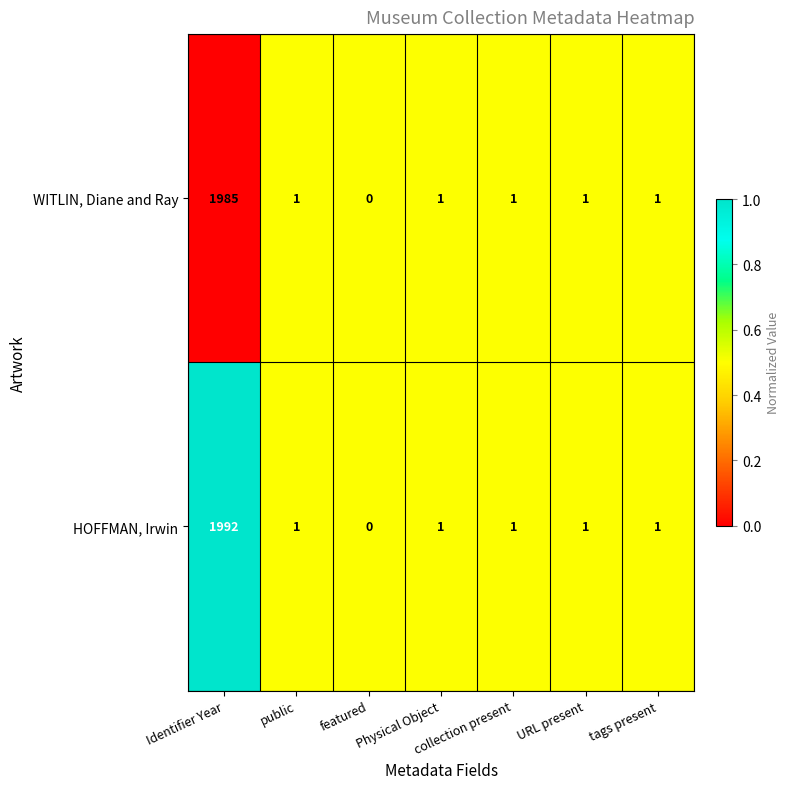

At which label does HOFFMAN, Irwin first exceed 1?

Identifier Year